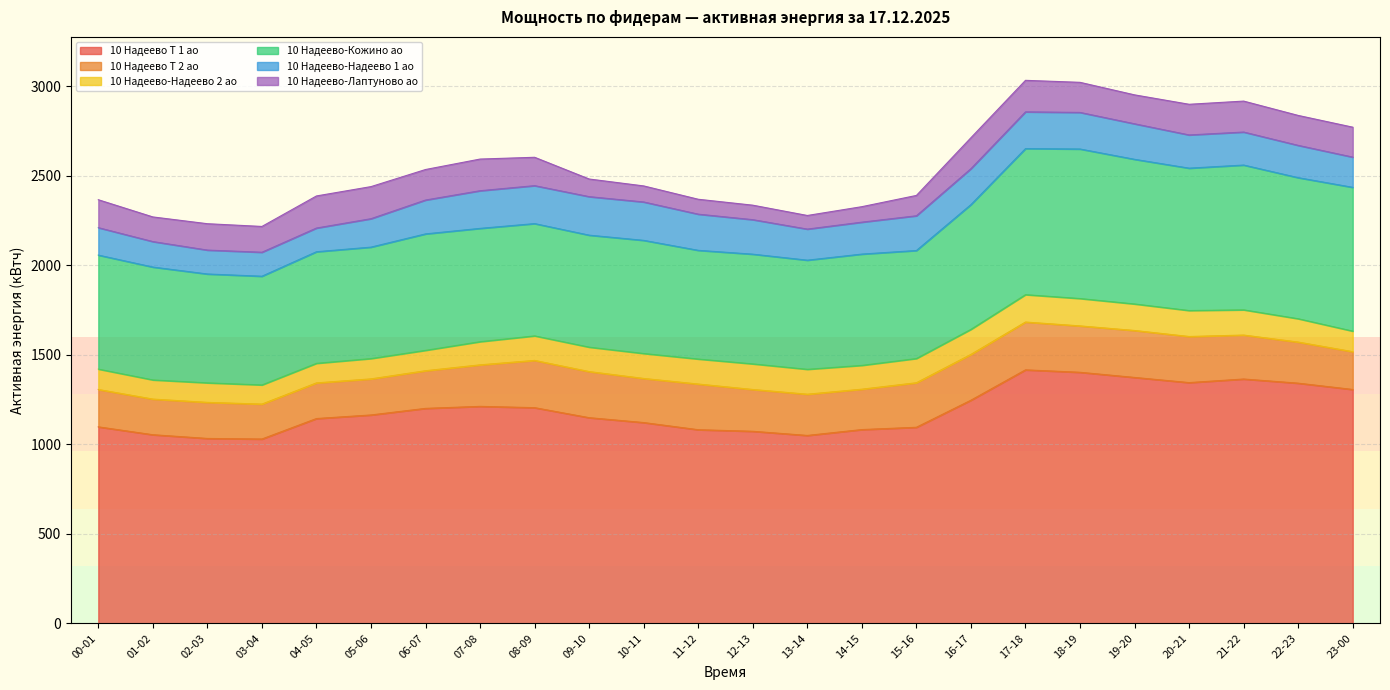

Reading left to right, list all the values displayed in this chart.

10 Надеево Т 1 ао: 00-01=1097.6	01-02=1053.6	02-03=1032.8	03-04=1029.6	04-05=1144.0	05-06=1164.0	06-07=1200.8	07-08=1212.0	08-09=1204.8	09-10=1148.8	10-11=1121.6	11-12=1081.6	12-13=1072.8	13-14=1049.6	14-15=1082.4	15-16=1095.2	16-17=1246.4	17-18=1416.0	18-19=1402.4	19-20=1373.6	20-21=1344.8	21-22=1364.8	22-23=1341.6	23-00=1306.4
10 Надеево Т 2 ао: 00-01=208.8	01-02=199.2	02-03=201.6	03-04=195.2	04-05=199.2	05-06=201.6	06-07=210.4	07-08=232.0	08-09=264.0	09-10=257.6	10-11=246.4	11-12=255.2	12-13=233.6	13-14=230.4	14-15=225.6	15-16=248.8	16-17=256.0	17-18=267.2	18-19=259.2	19-20=262.4	20-21=257.6	21-22=245.6	22-23=229.6	23-00=211.2
10 Надеево-Надеево 2 ао: 00-01=114.0	01-02=107.1	02-03=109.2	03-04=107.1	04-05=109.5	05-06=113.7	06-07=114.0	07-08=129.6	08-09=137.1	09-10=136.5	10-11=139.5	11-12=139.8	12-13=143.1	13-14=139.2	14-15=133.2	15-16=135.6	16-17=140.1	17-18=153.0	18-19=153.0	19-20=148.2	20-21=145.2	21-22=141.0	22-23=130.5	23-00=114.9
10 Надеево-Кожино ао: 00-01=636.8	01-02=630.4	02-03=608.0	03-04=607.2	04-05=623.2	05-06=622.4	06-07=650.4	07-08=632.8	08-09=627.2	09-10=625.6	10-11=632.0	11-12=607.2	12-13=612.8	13-14=609.6	14-15=621.6	15-16=603.2	16-17=696.8	17-18=816.0	18-19=835.2	19-20=808.0	20-21=795.2	21-22=808.8	22-23=788.0	23-00=803.2
10 Надеево-Надеево 1 ао: 00-01=153.2	01-02=142.4	02-03=133.6	03-04=134.0	04-05=132.4	05-06=158.8	06-07=189.2	07-08=210.4	08-09=212.0	09-10=215.2	10-11=214.4	11-12=202.0	12-13=192.8	13-14=173.6	14-15=178.4	15-16=194.0	16-17=200.8	17-18=205.2	18-19=204.4	19-20=198.4	20-21=185.6	21-22=184.4	22-23=180.4	23-00=168.8
10 Надеево-Лаптуново ао: 00-01=156.0	01-02=137.6	02-03=147.2	03-04=144.0	04-05=179.2	05-06=179.2	06-07=170.4	07-08=176.8	08-09=158.4	09-10=98.4	10-11=89.6	11-12=83.2	12-13=80.8	13-14=76.0	14-15=86.4	15-16=113.6	16-17=172.8	17-18=176.0	18-19=168.0	19-20=161.6	20-21=171.2	21-22=172.8	22-23=167.2	23-00=167.2